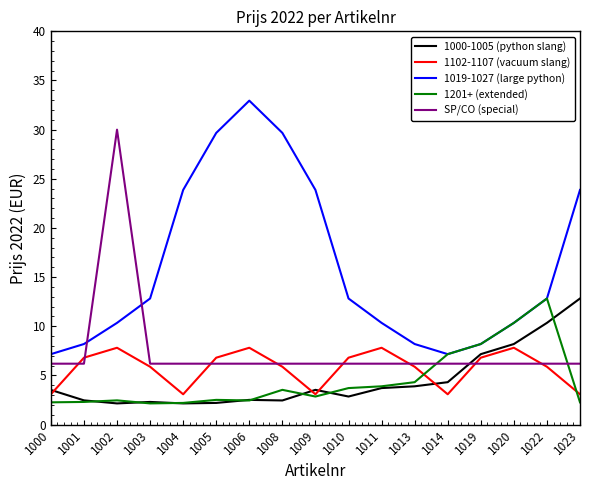

What is the smallest value displayed?

2.2